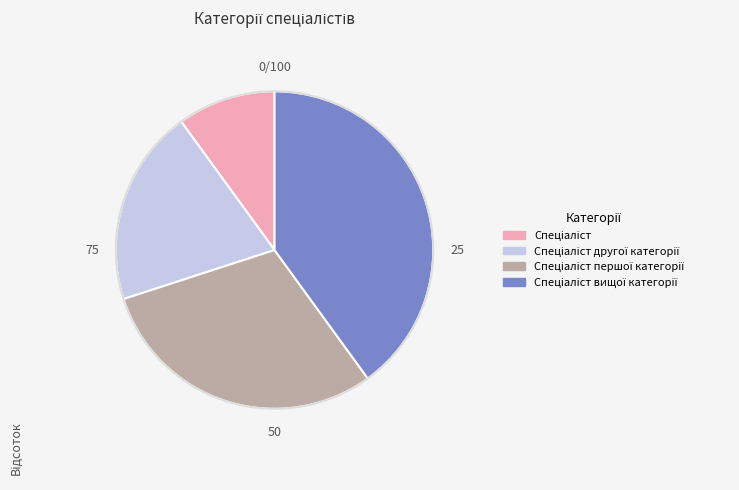

Is there a majority slice in this chart?

No